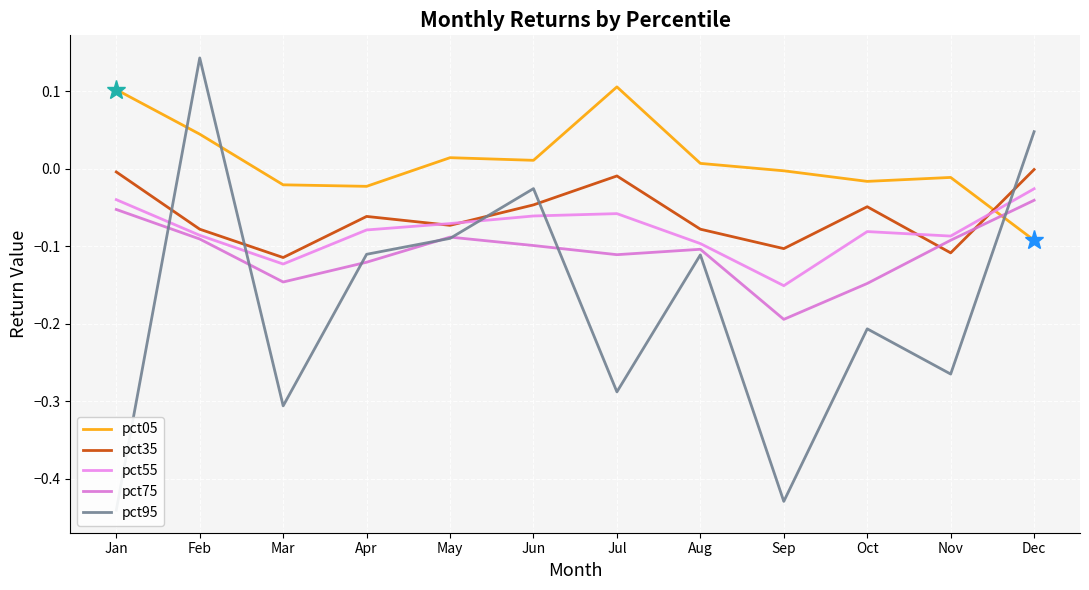

List the labels in order of pct35 value, smallest first.

Mar, Nov, Sep, Feb, Aug, May, Apr, Oct, Jun, Jul, Jan, Dec